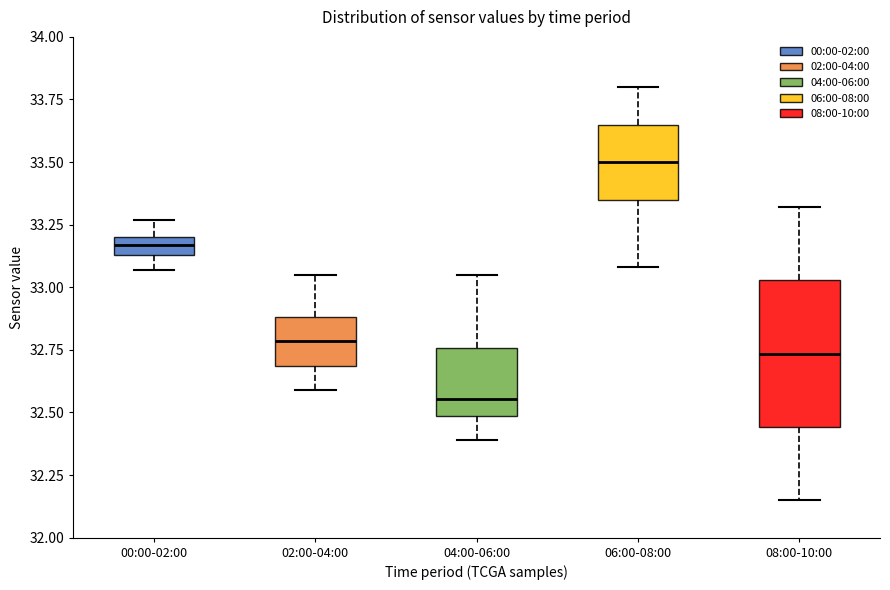

Which box has the lowest median line?

04:00-06:00